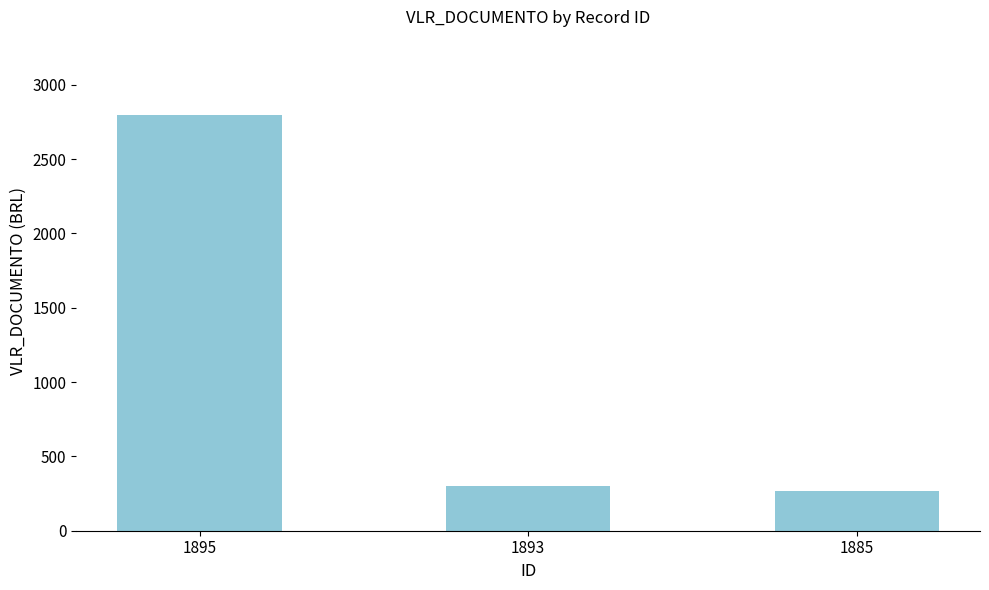

Does the chart contain any negative values?

No